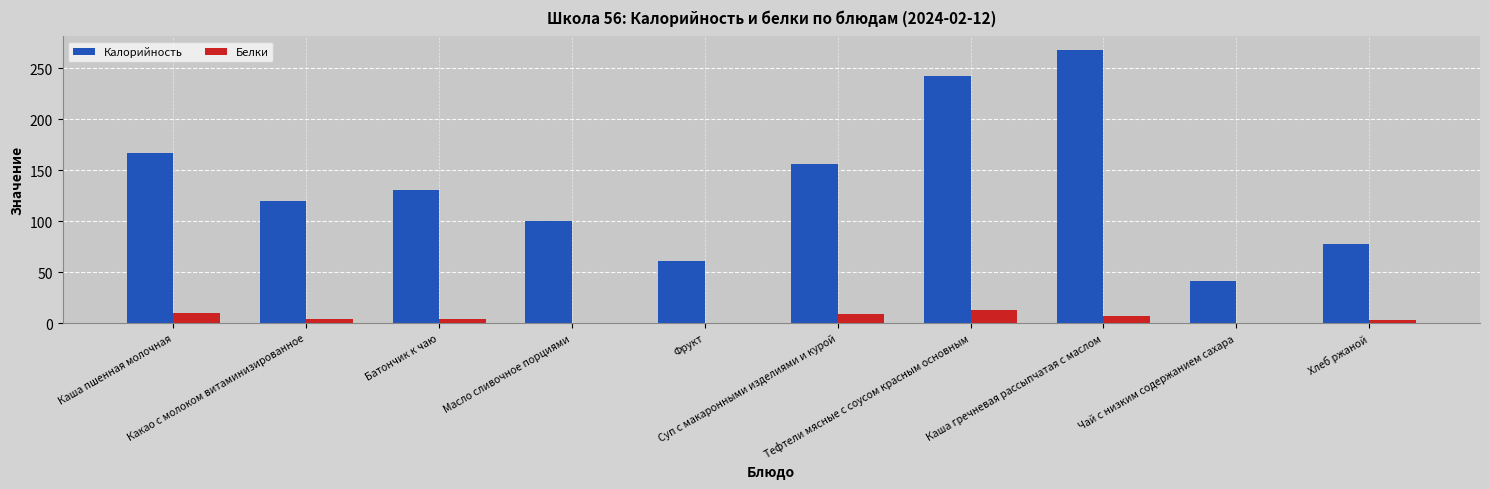

What is the sum of all Калорийность values?

1365.2